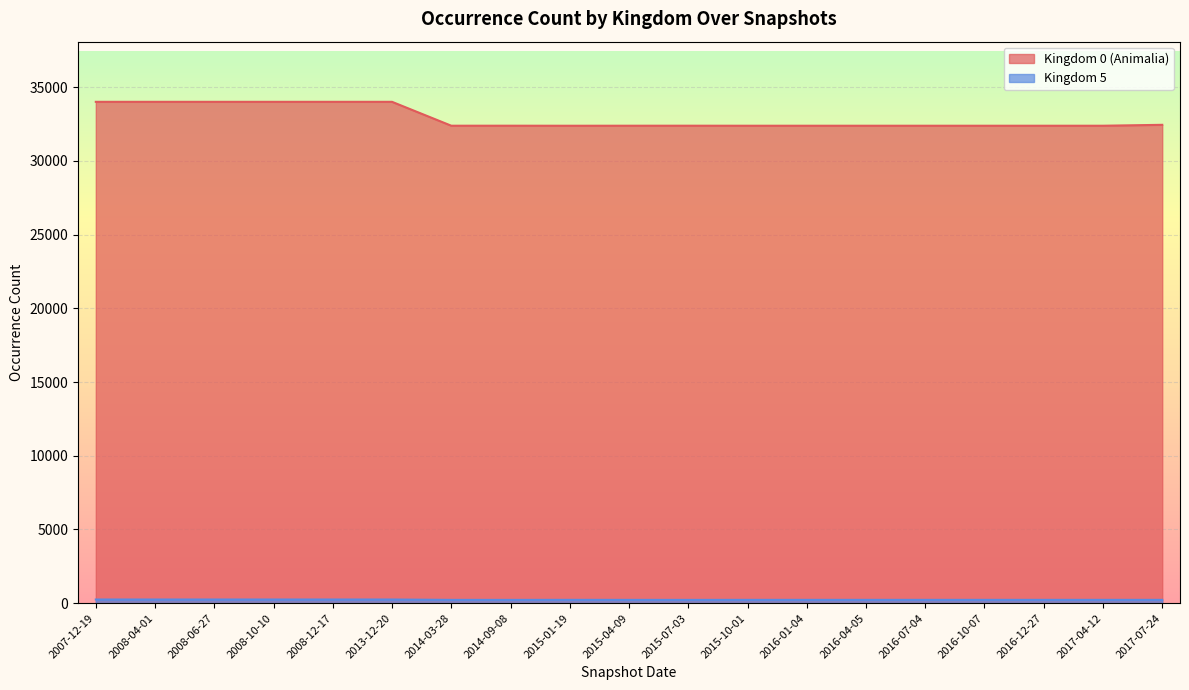

At which category does Kingdom 0 (Animalia) reach its first local valley?

2014-03-28